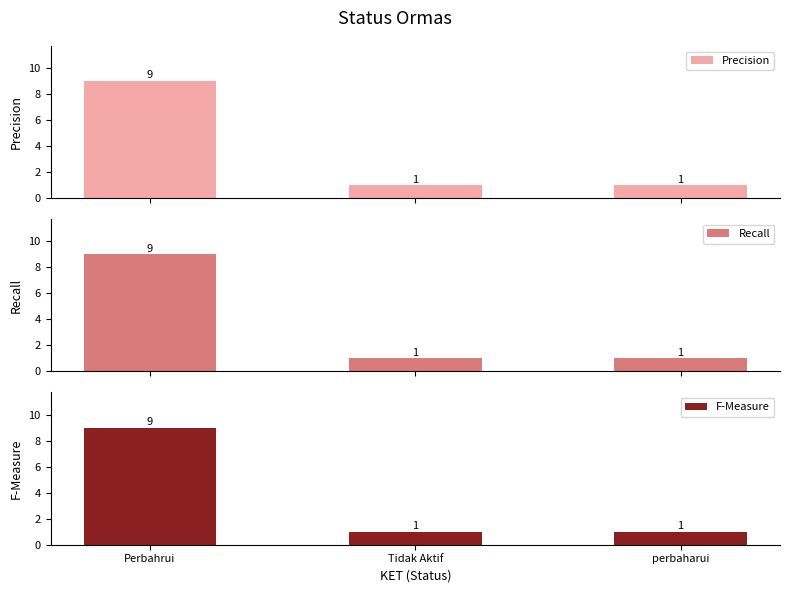

Rank the categories by Precision value from lowest to highest.

Tidak Aktif, perbaharui, Perbahrui